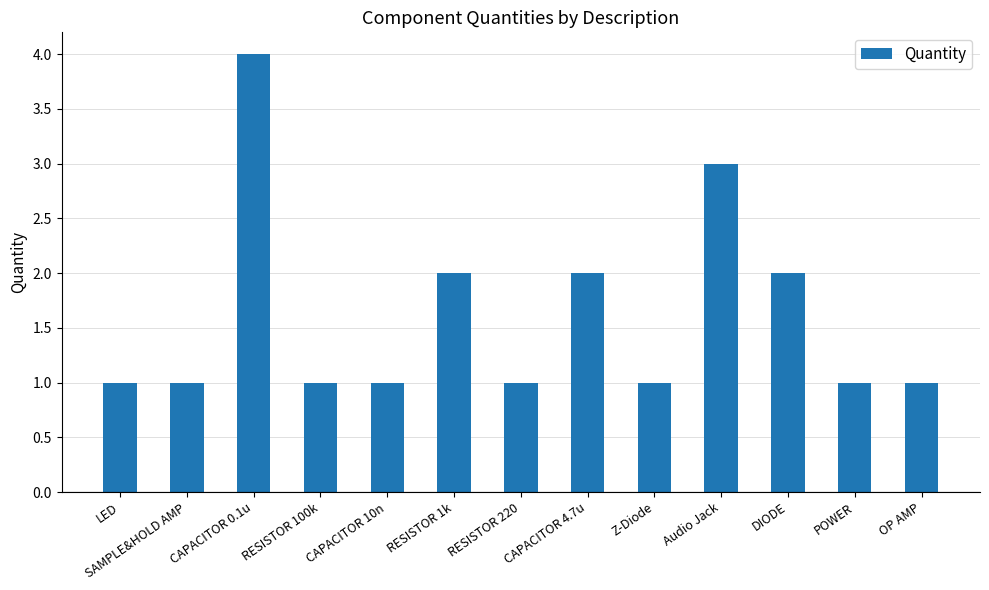

What is the change in value from RESISTOR 100k to Audio Jack?

+2